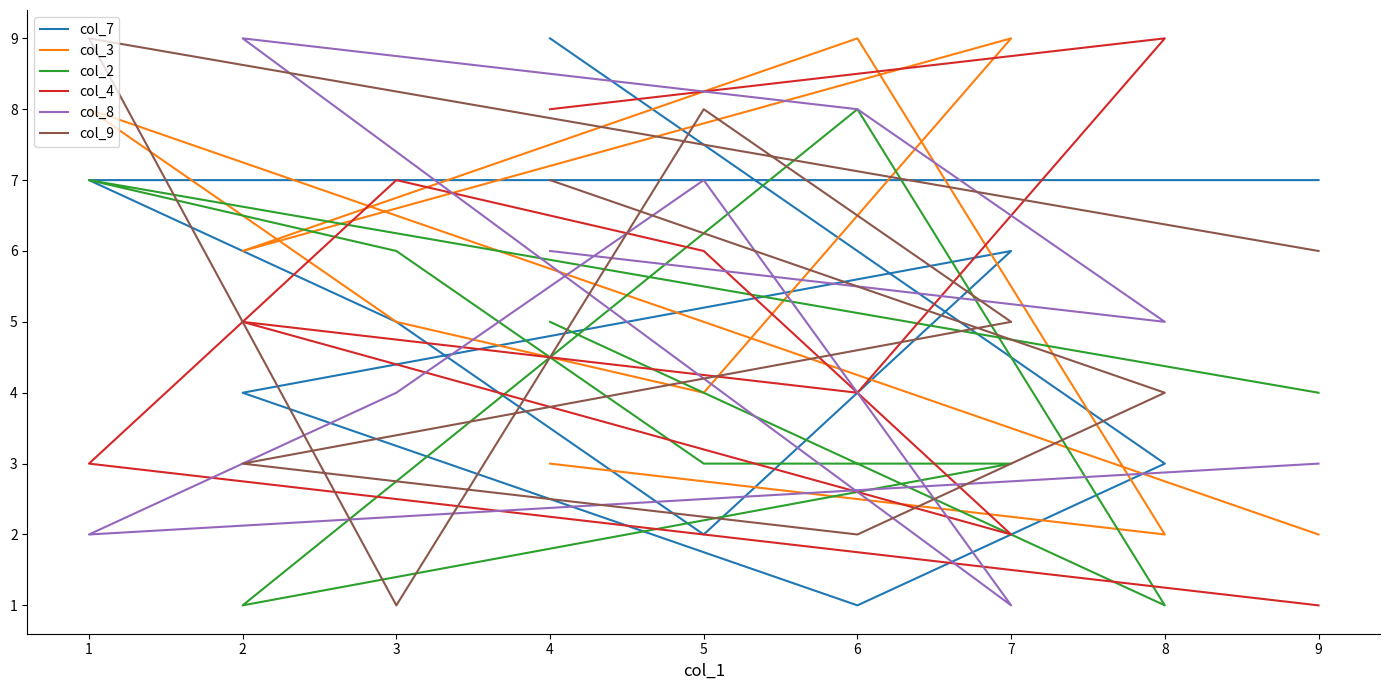

Which series has the widest spread of values?

col_7